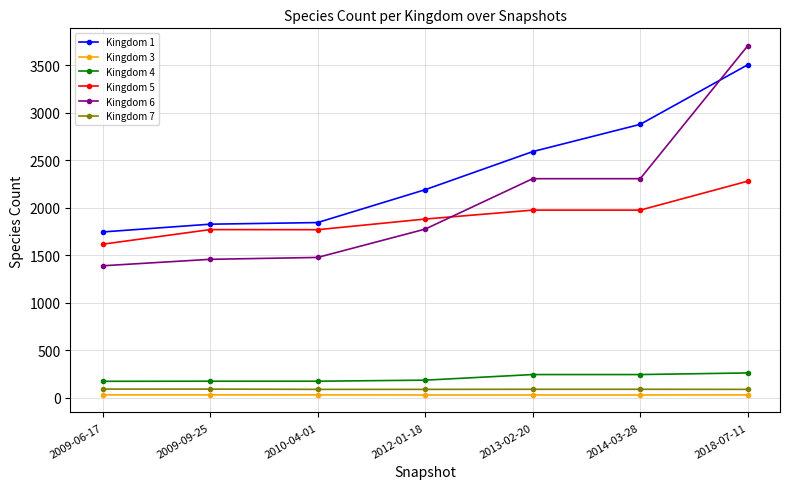

What are all the series names shown in the legend?

Kingdom 1, Kingdom 3, Kingdom 4, Kingdom 5, Kingdom 6, Kingdom 7